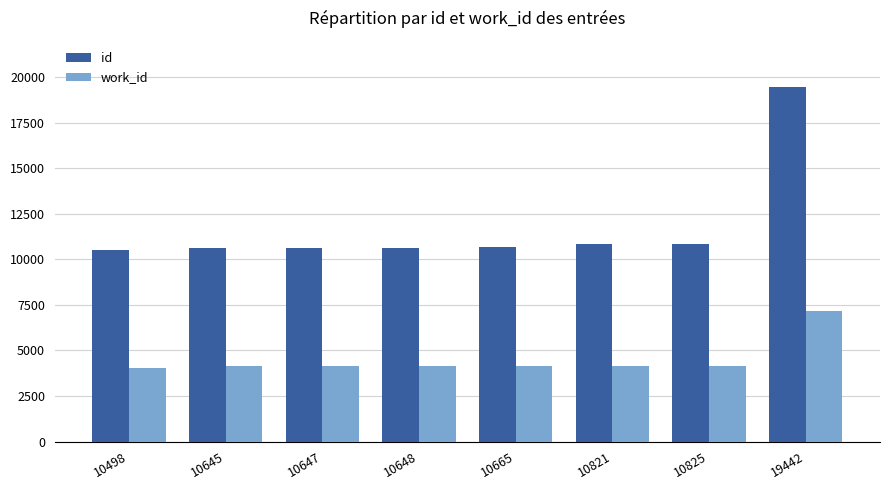

What is the minimum value shown in the chart?

4056